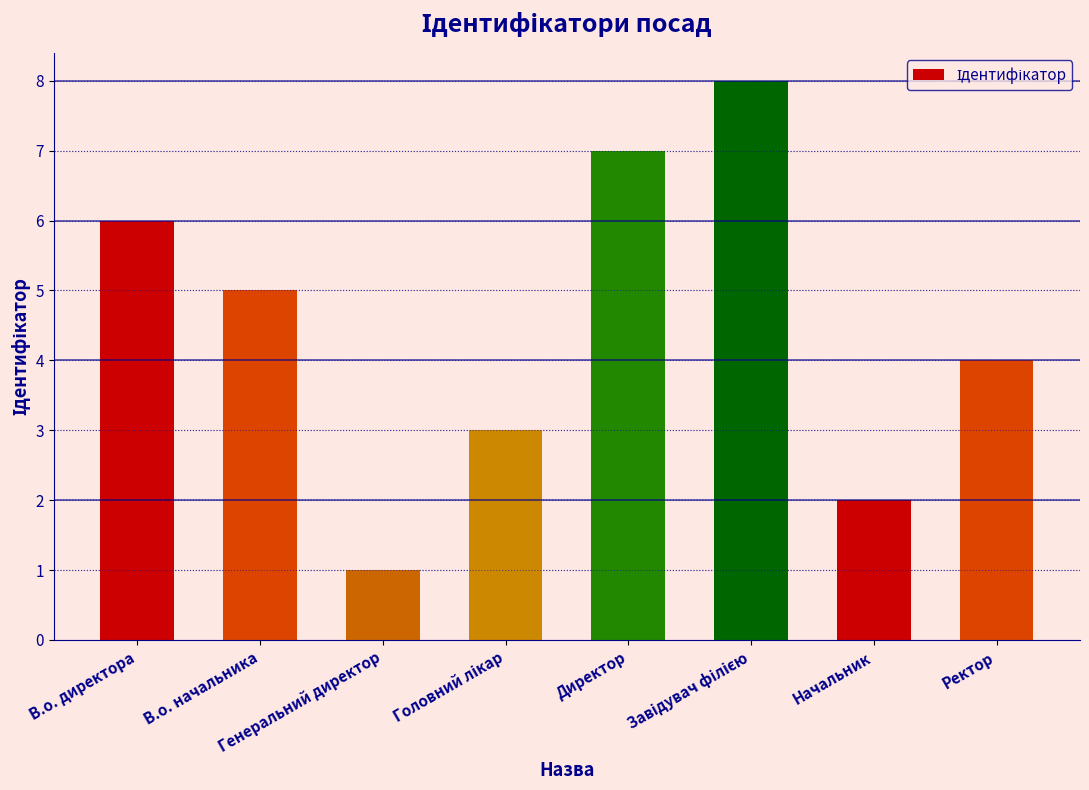

True or false: the data shows 5 at Ректор.

False